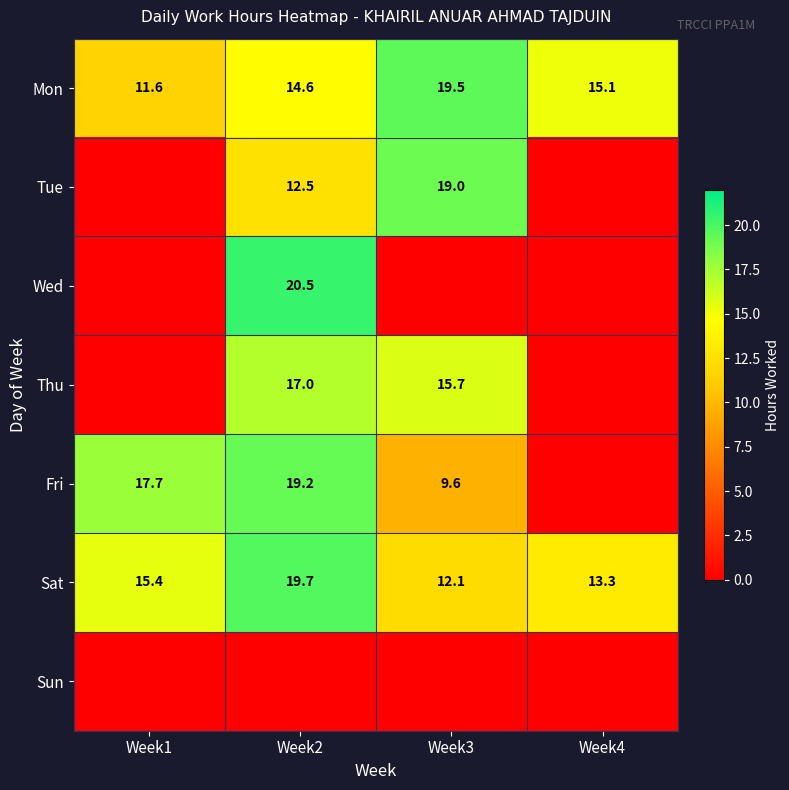

At which category is the sum across all series the highest?

Week2